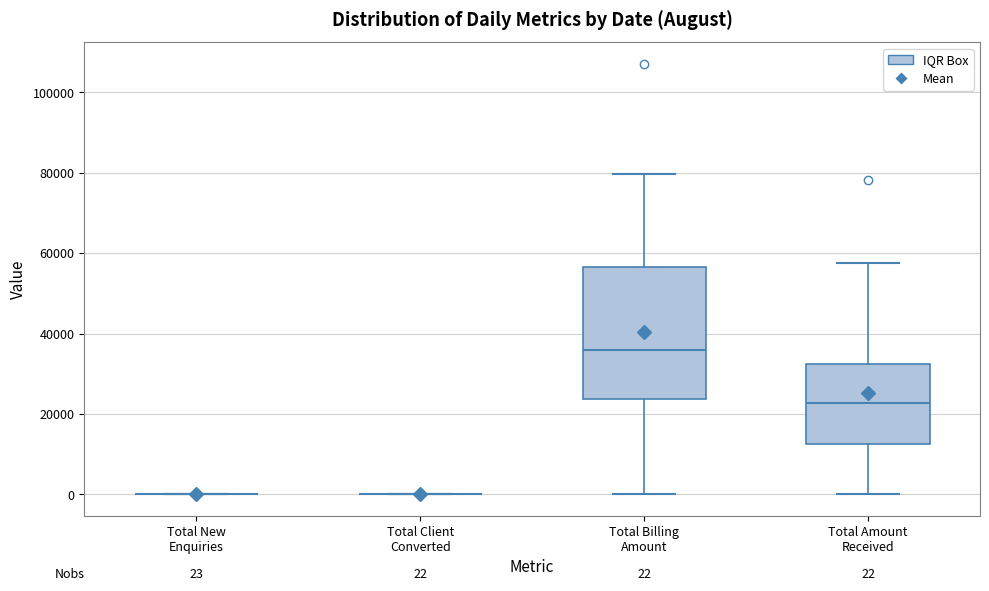

Comparing the boxes themselves (not the whiskers), which one is the tallest?

Total Billing Amount